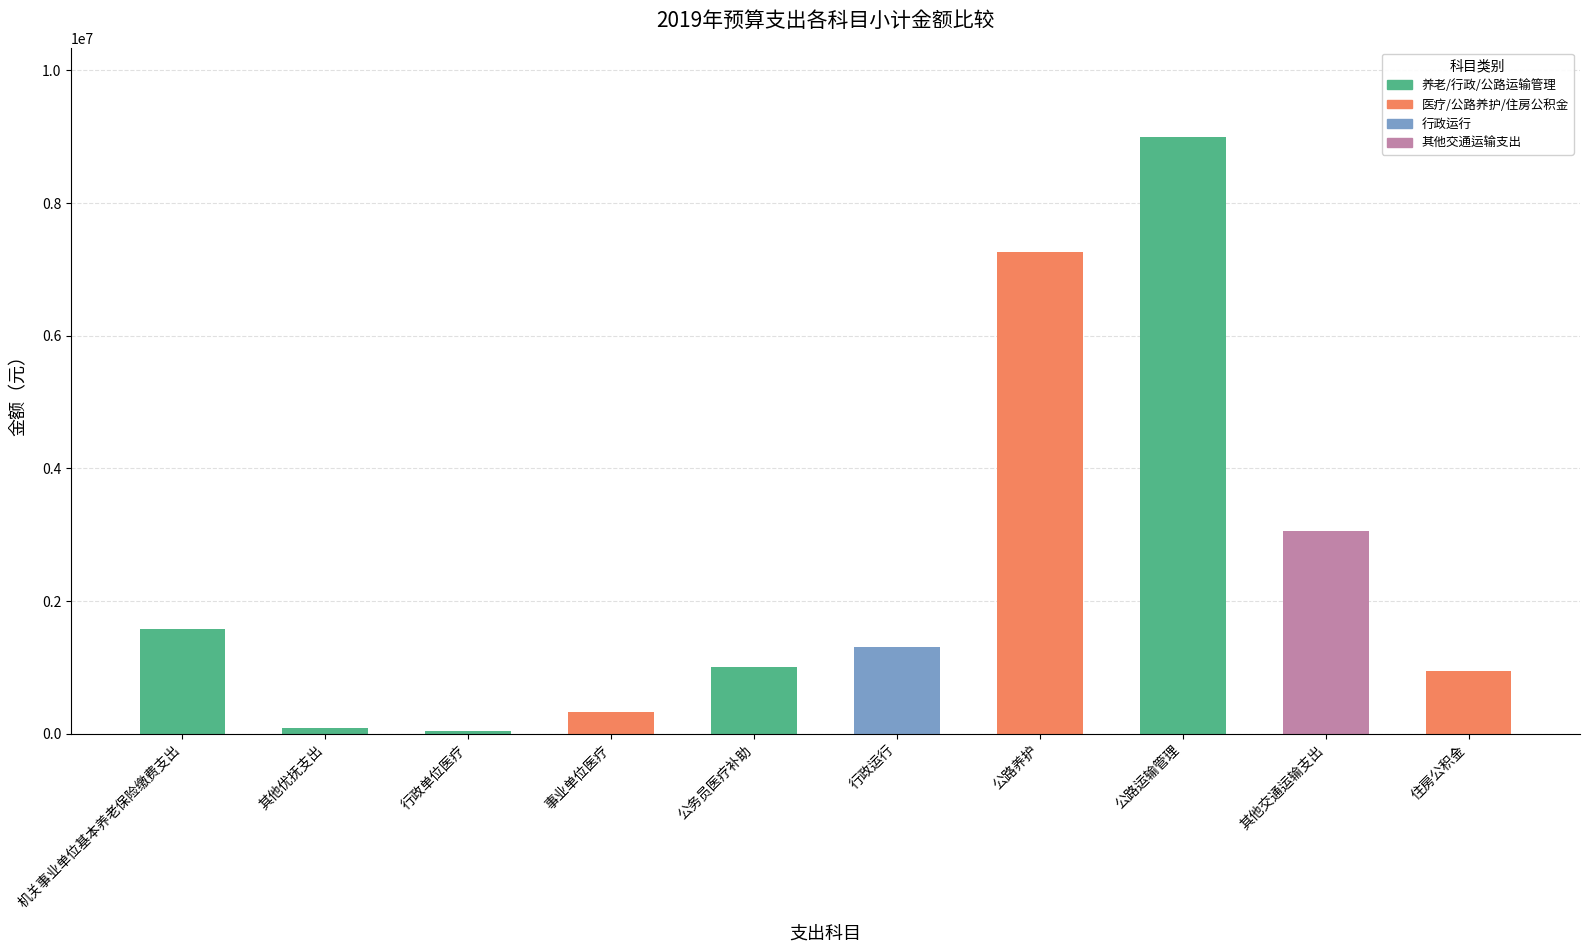

What is the minimum value shown in the chart?

43193.0